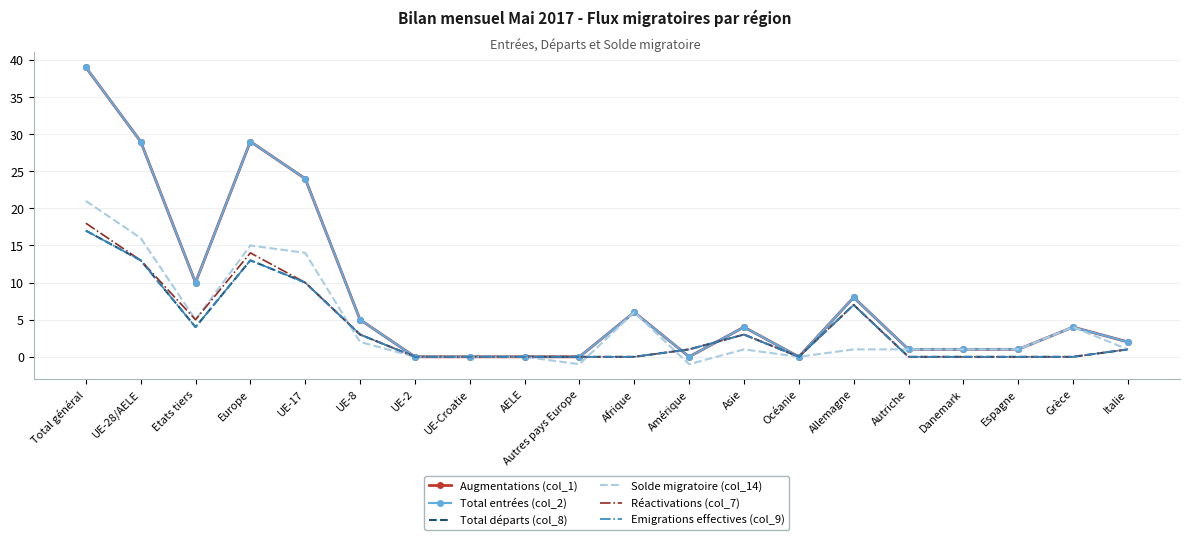

Is the value of Solde migratoire (col_14) at AELE greater than the value of Total départs (col_8) at Océanie?

No